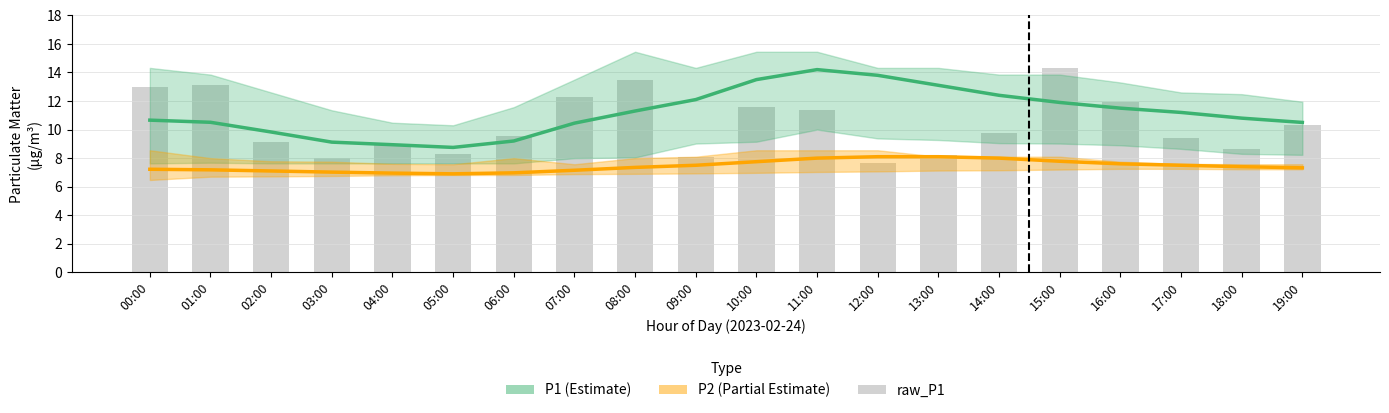

Reading left to right, list all the values displayed in this chart.

P1: 10.7	10.5	9.8	9.1	8.9	8.8	9.2	10.4	11.3	12.1	13.5	14.2	13.8	13.1	12.4	11.9	11.5	11.2	10.8	10.5
P2: 7.2	7.2	7.1	7.0	7.0	6.9	7.0	7.2	7.3	7.5	7.8	8.0	8.1	8.1	8.0	7.8	7.6	7.5	7.4	7.3
raw_P1: 12.9	13.1	9.2	8.0	9.0	8.3	9.5	12.2	13.5	8.1	11.6	11.3	7.7	8.2	9.8	14.3	11.9	9.4	8.7	10.3